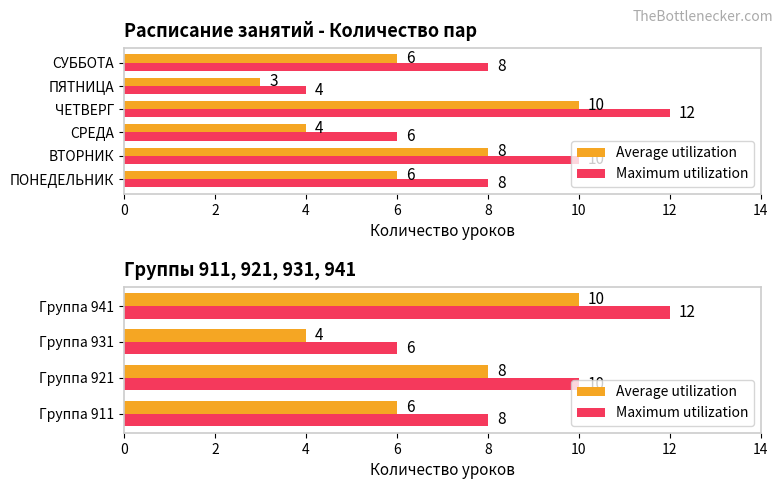

What is the difference between the maximum and minimum values in the Average utilization series?

6